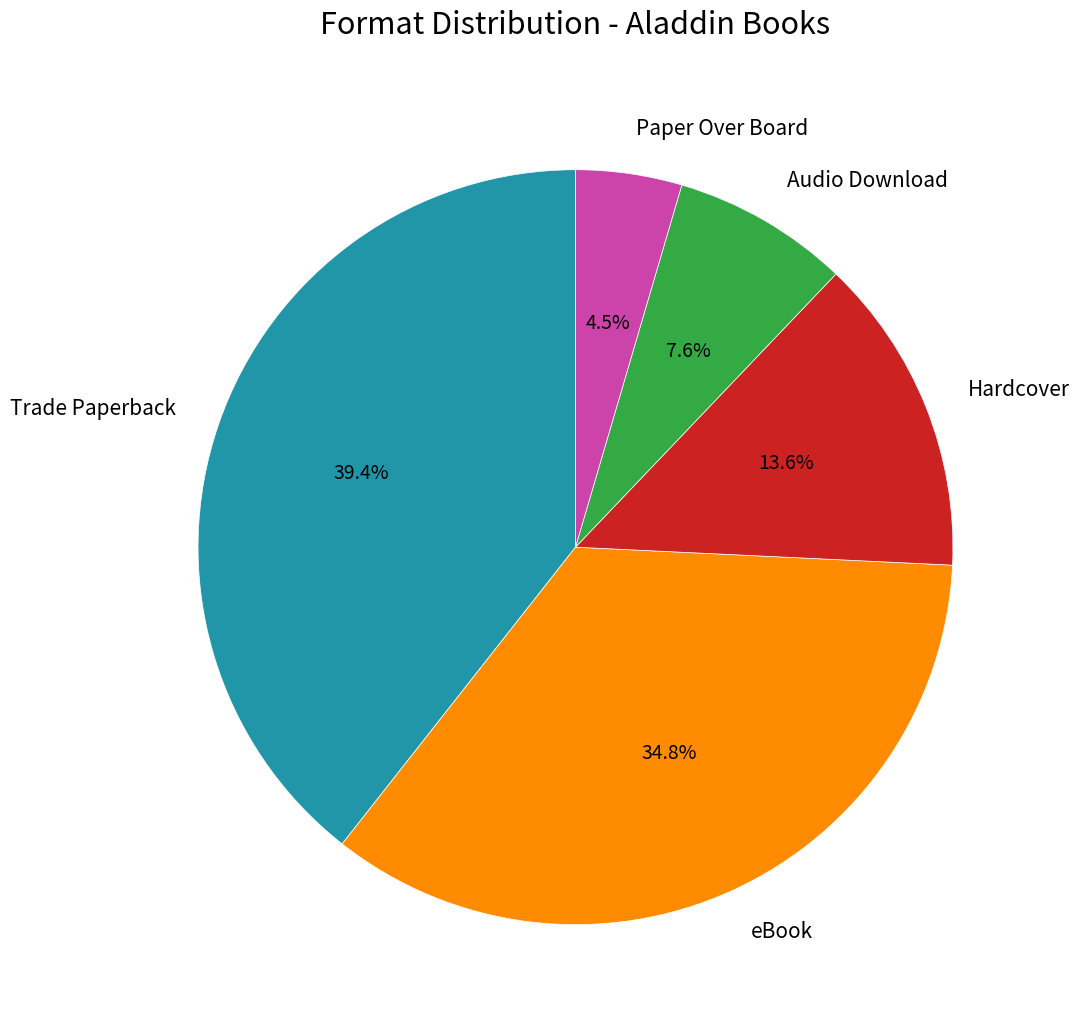

What is the smallest slice in the pie chart?

Paper Over Board